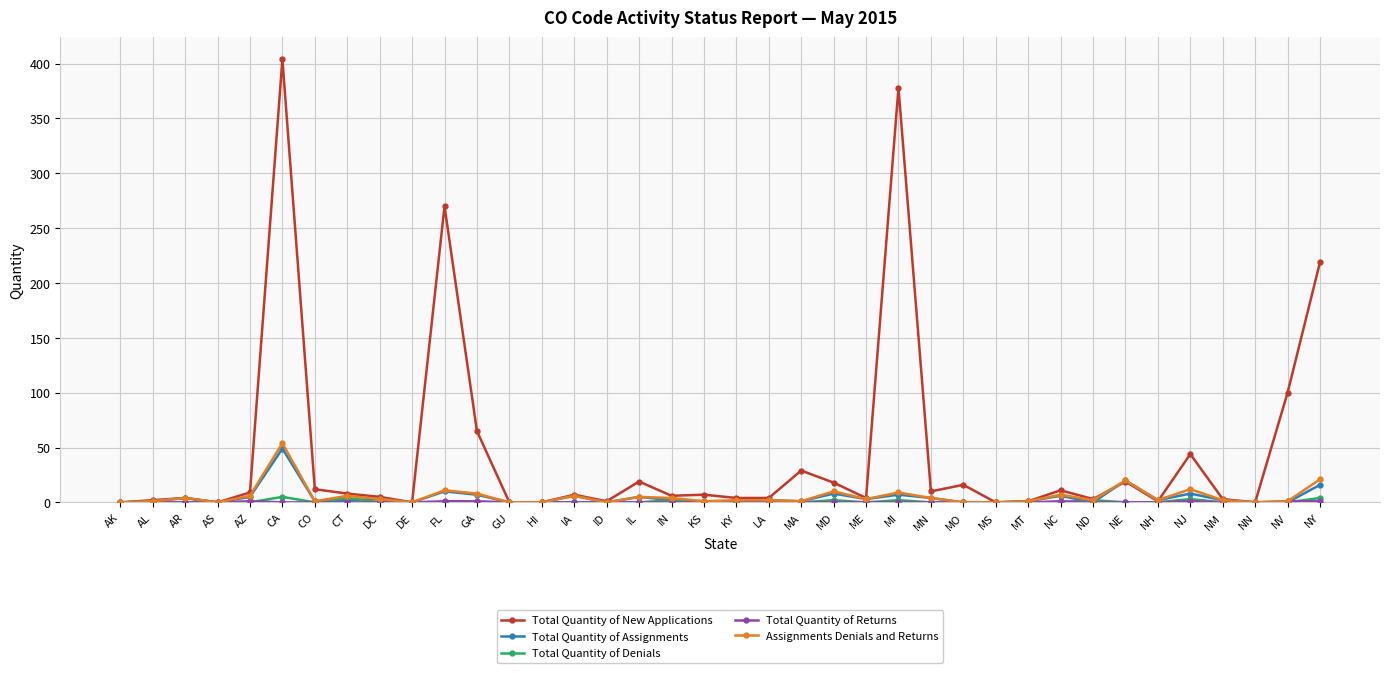

What is the label of the 18th point from the left?

IN